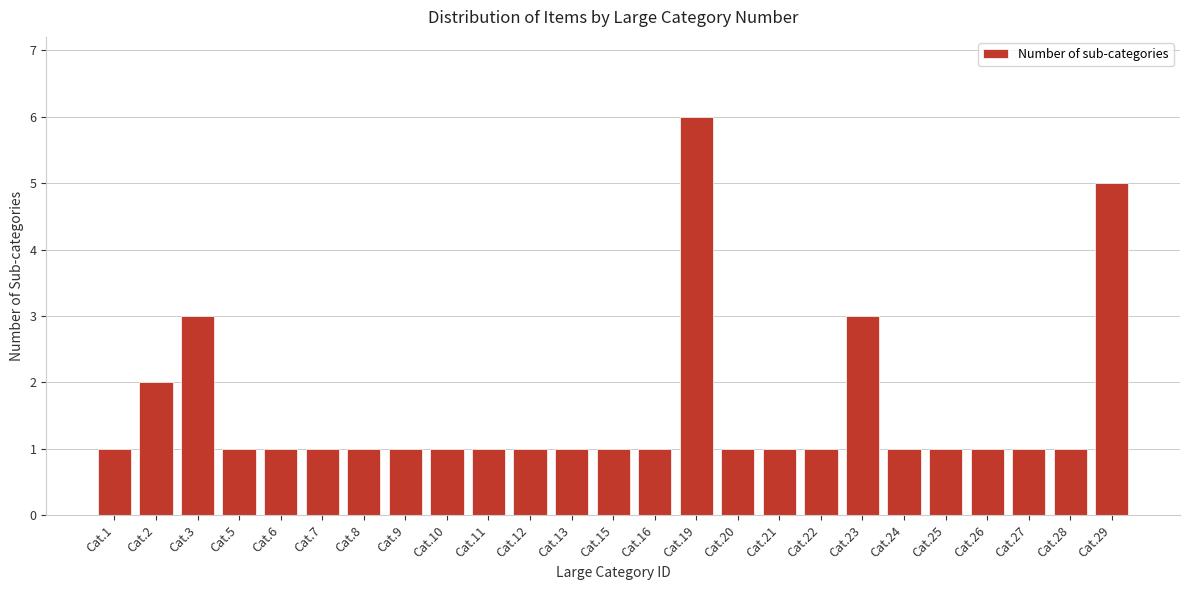

Reading left to right, what are all the values shown in this chart?

Cat.1=1	Cat.2=2	Cat.3=3	Cat.5=1	Cat.6=1	Cat.7=1	Cat.8=1	Cat.9=1	Cat.10=1	Cat.11=1	Cat.12=1	Cat.13=1	Cat.15=1	Cat.16=1	Cat.19=6	Cat.20=1	Cat.21=1	Cat.22=1	Cat.23=3	Cat.24=1	Cat.25=1	Cat.26=1	Cat.27=1	Cat.28=1	Cat.29=5